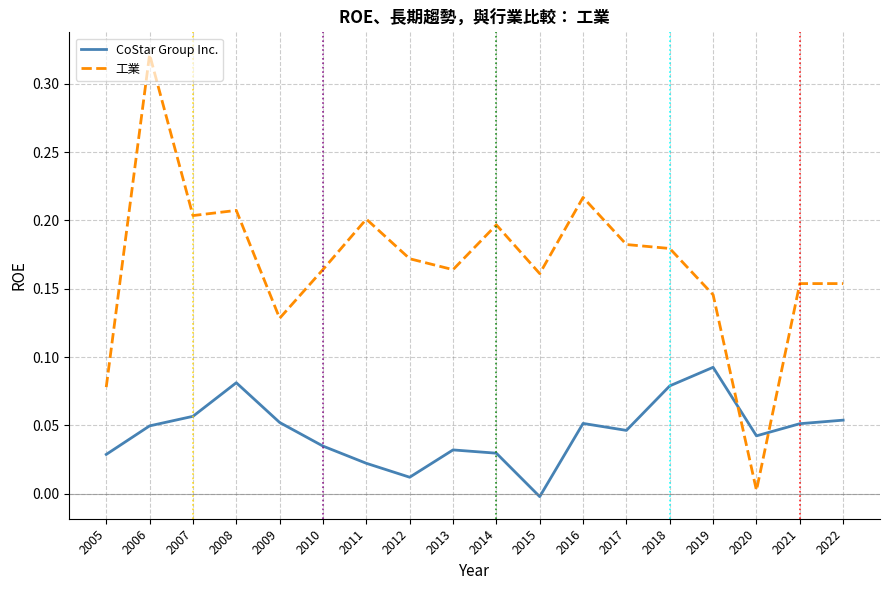

Is the value of CoStar Group Inc. at 2020 greater than the value of 工業 at 2008?

No